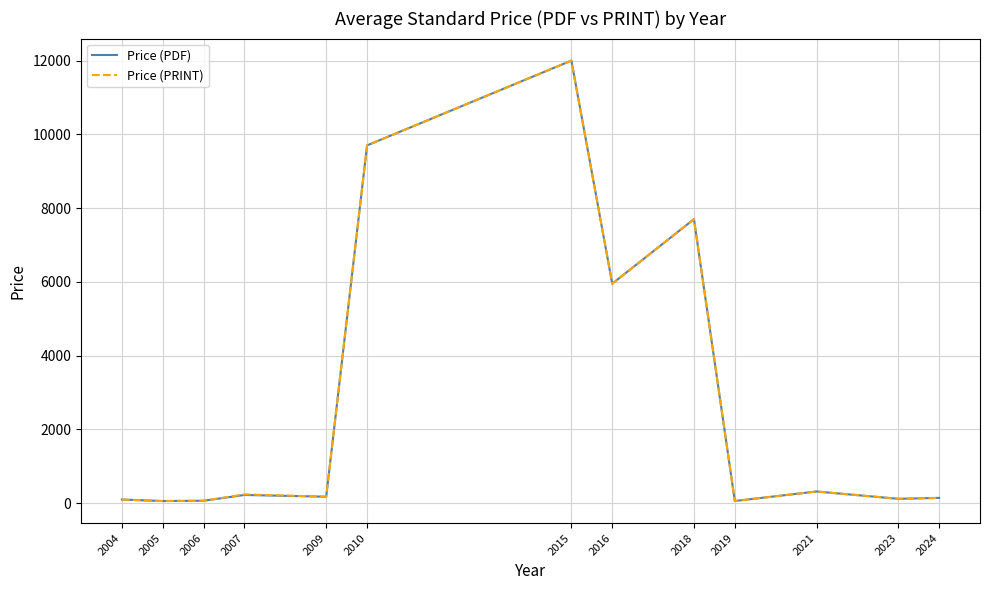

The value of Price (PDF) at 2010 is 9700.0. True or false?

True